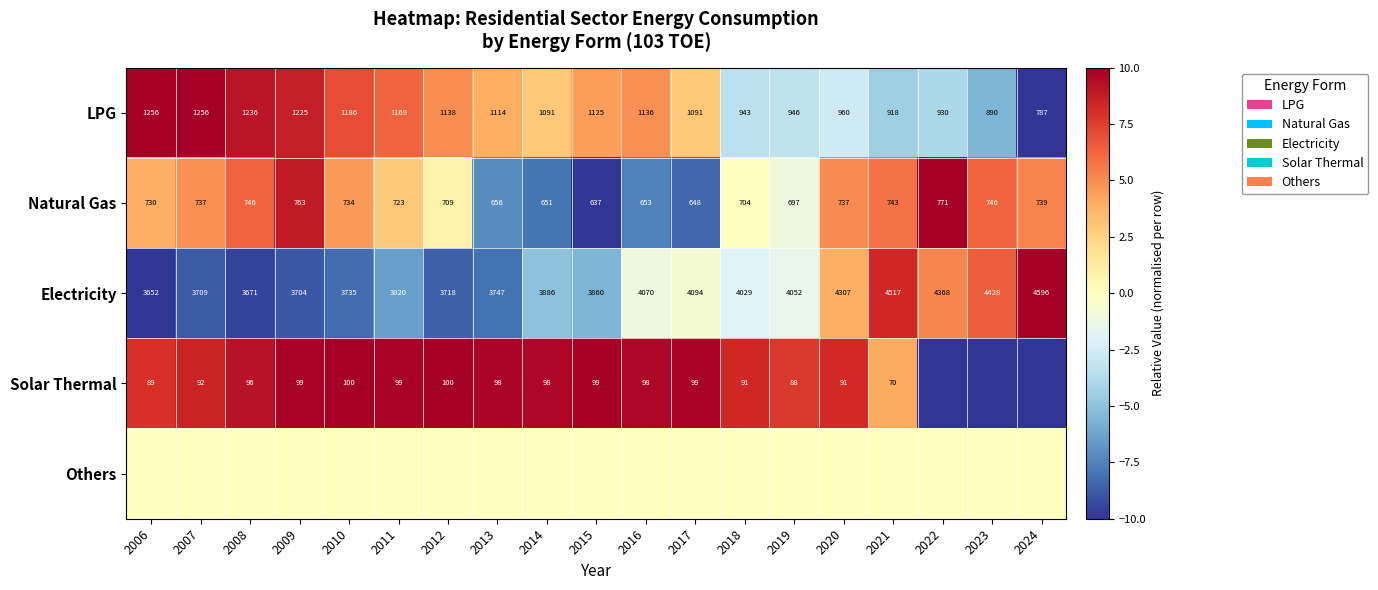

What is the approximate value of LPG at 2013, to the nearest 5?

1115